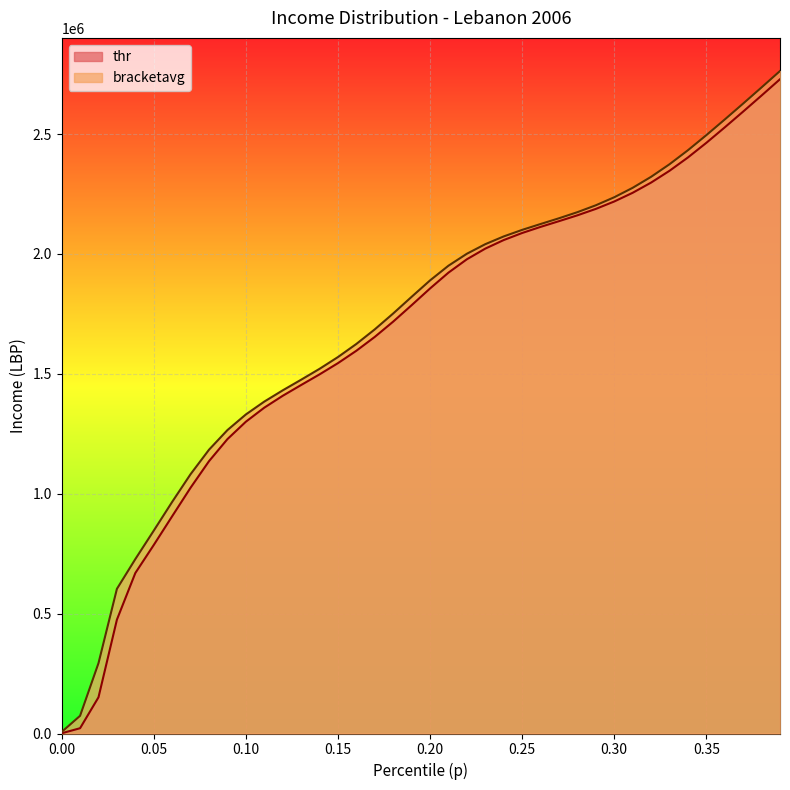

What is the smallest value displayed?

1010.3